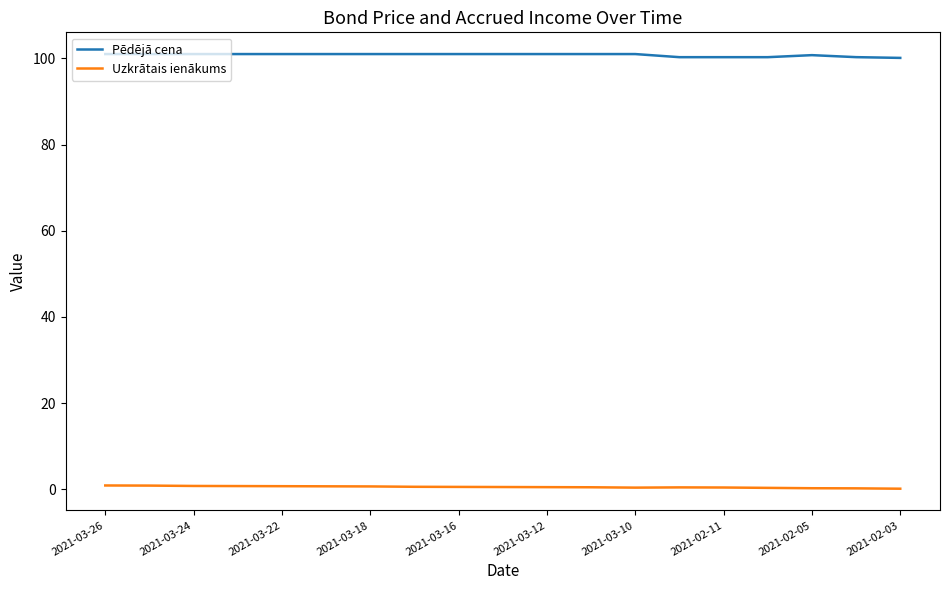

Which series has the largest total across all categories?

Pēdējā cena